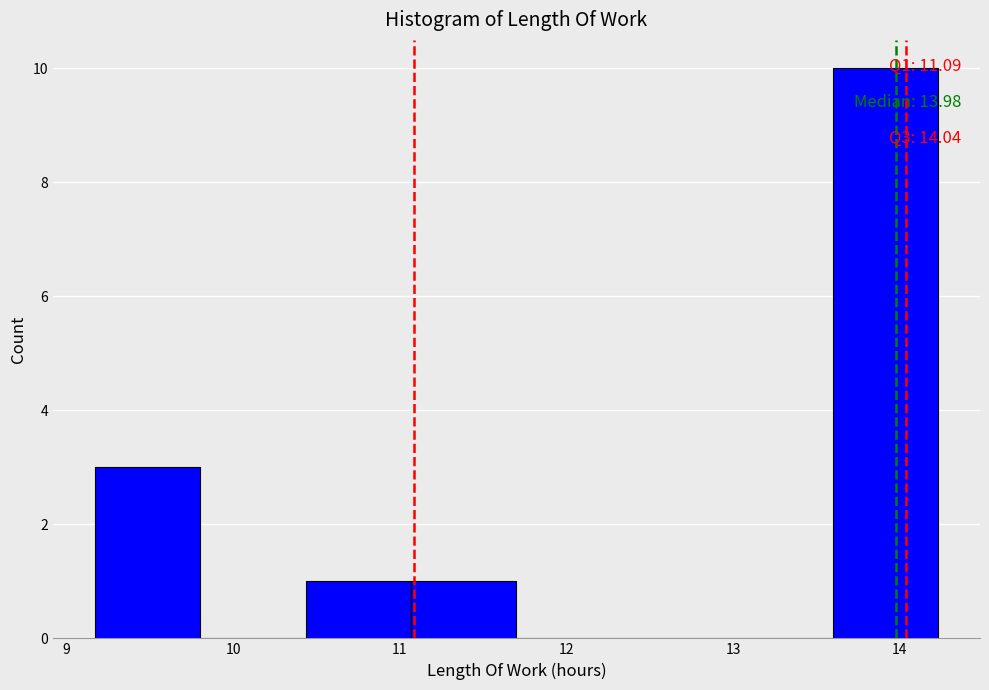

Which range on the x-axis has the tallest bar?

13.6 to 14.2